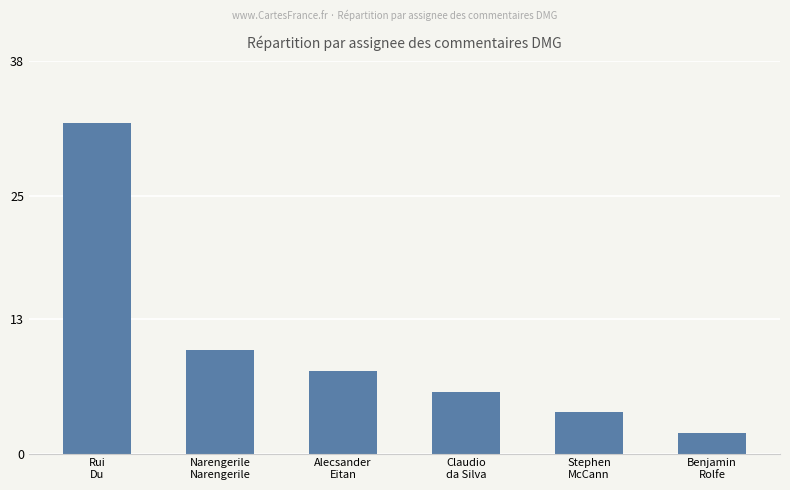

Rank the categories by value from lowest to highest.

Benjamin
Rolfe, Stephen
McCann, Claudio
da Silva, Alecsander
Eitan, Narengerile
Narengerile, Rui
Du